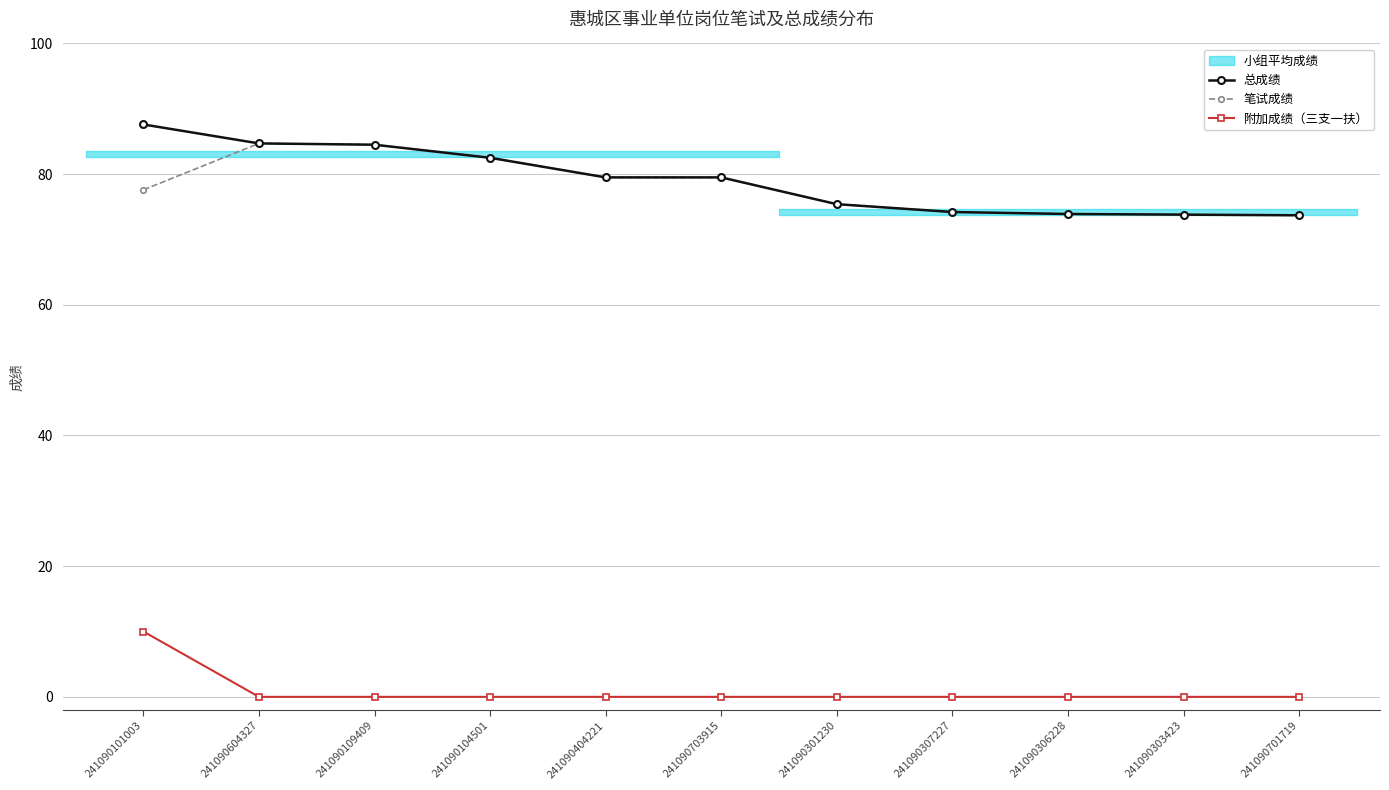

Reading left to right, list all the values displayed in this chart.

总成绩: 87.6	84.7	84.5	82.5	79.5	79.5	75.4	74.2	73.9	73.8	73.7
笔试成绩: 77.6	84.7	84.5	82.5	79.5	79.5	75.4	74.2	73.9	73.8	73.7
附加成绩（三支一扶）: 10.0	0.0	0.0	0.0	0.0	0.0	0.0	0.0	0.0	0.0	0.0